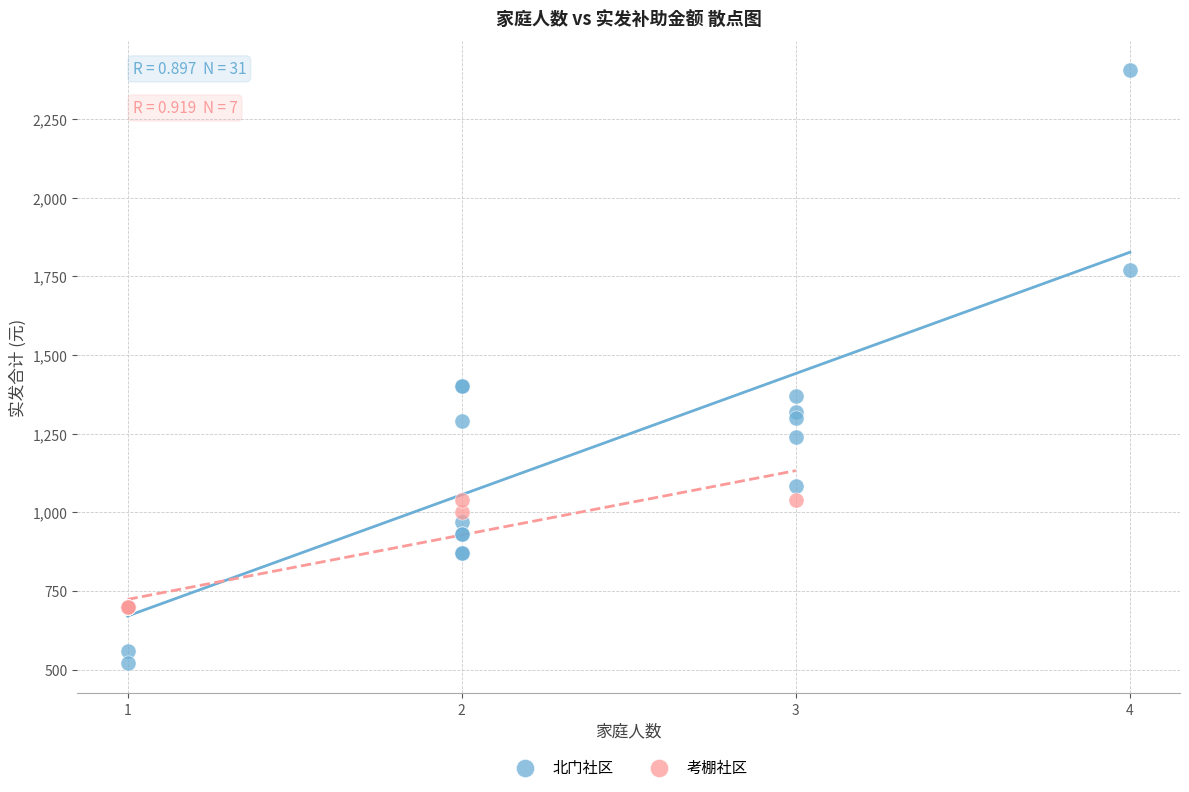

Which series contains the lowest Y value?

北门社区